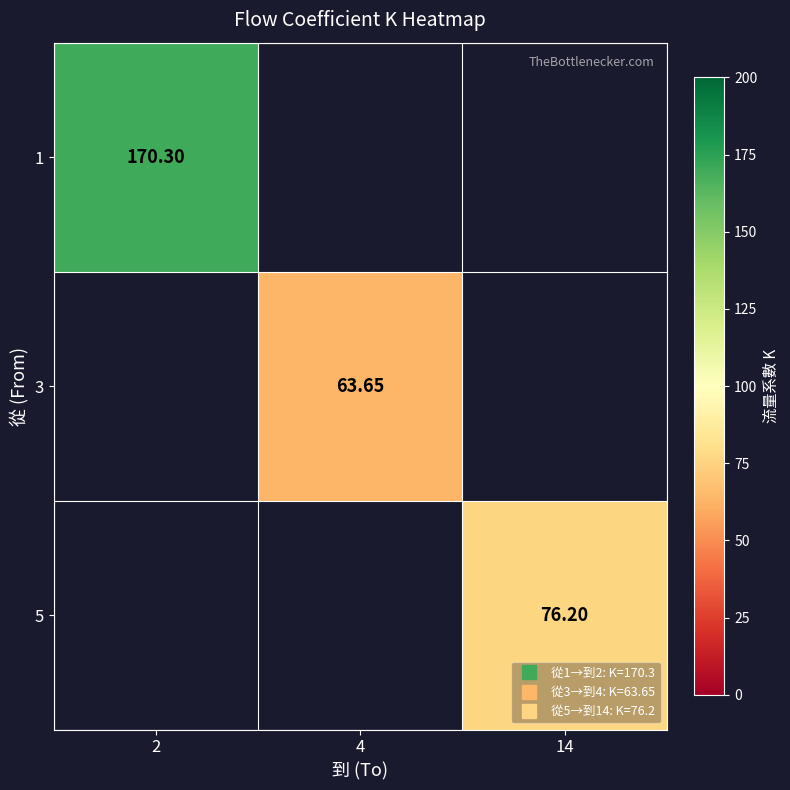

Between 4 and 2, which is larger?

2